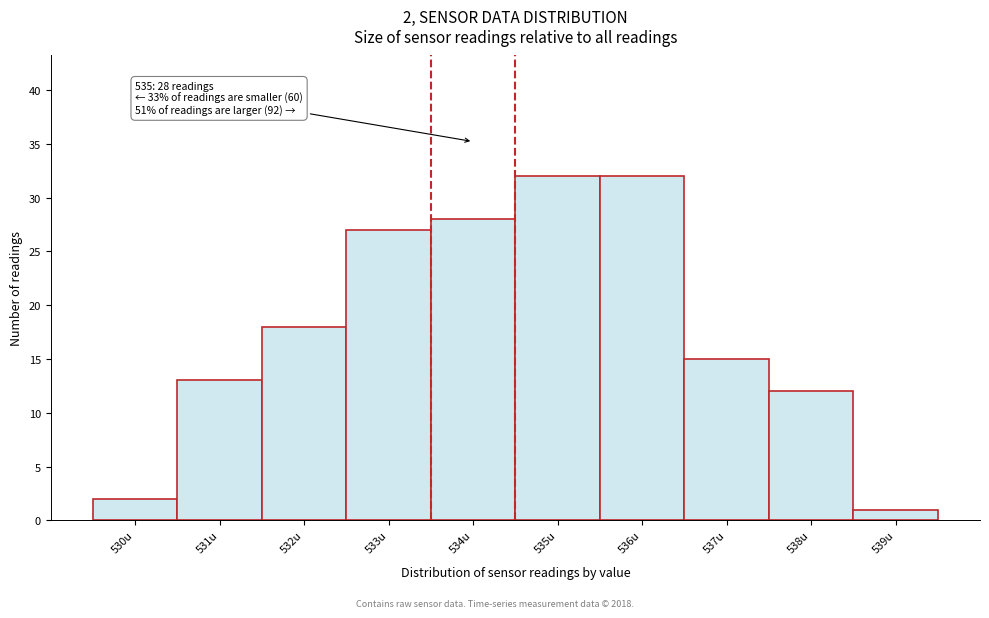

Reading left to right, transcribe all the data shown in this chart.

530u=2	531u=13	532u=18	533u=27	534u=28	535u=32	536u=32	537u=15	538u=12	539u=1